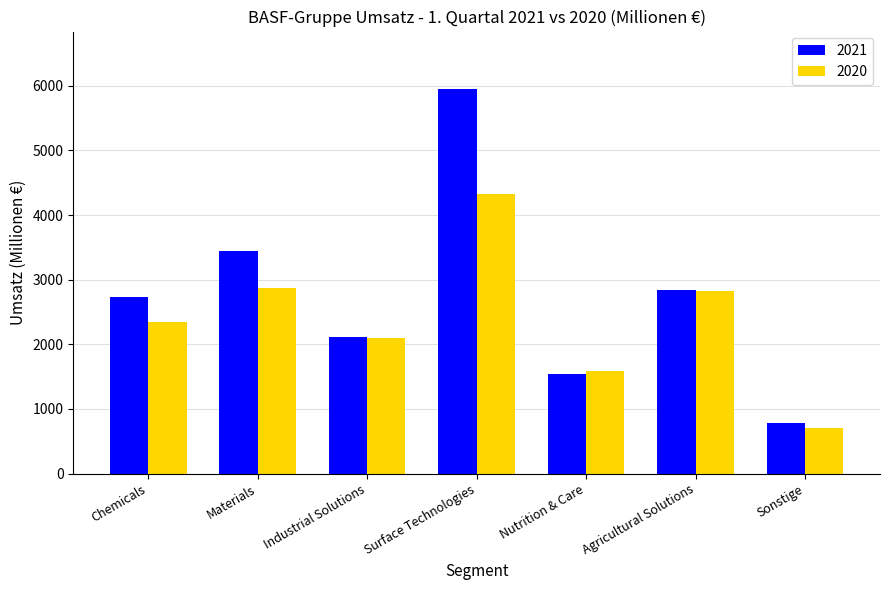

How many bars are there in total?

14